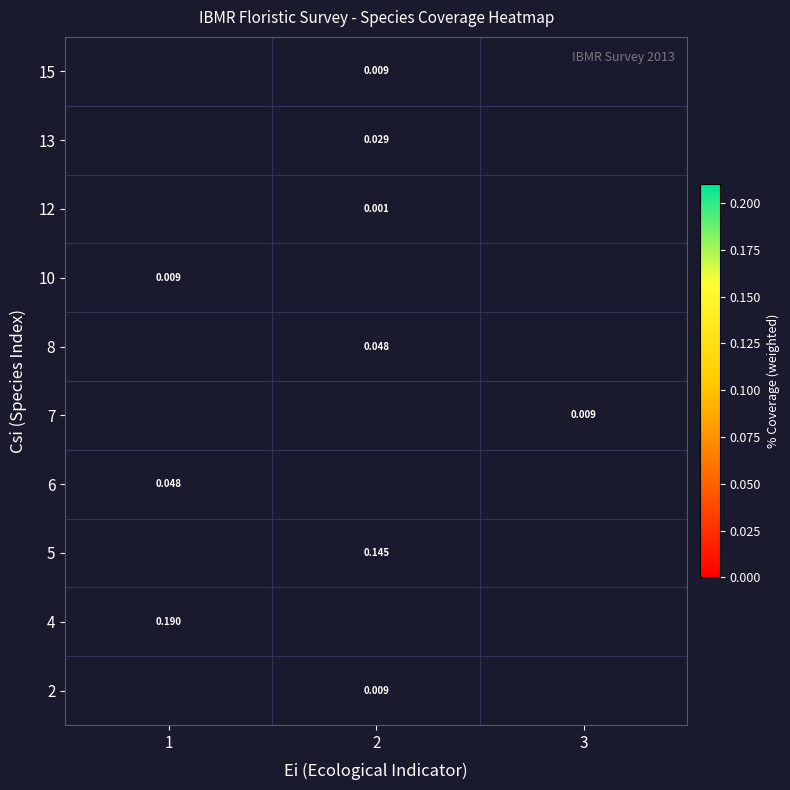

Which category has the lowest value across all series?

2